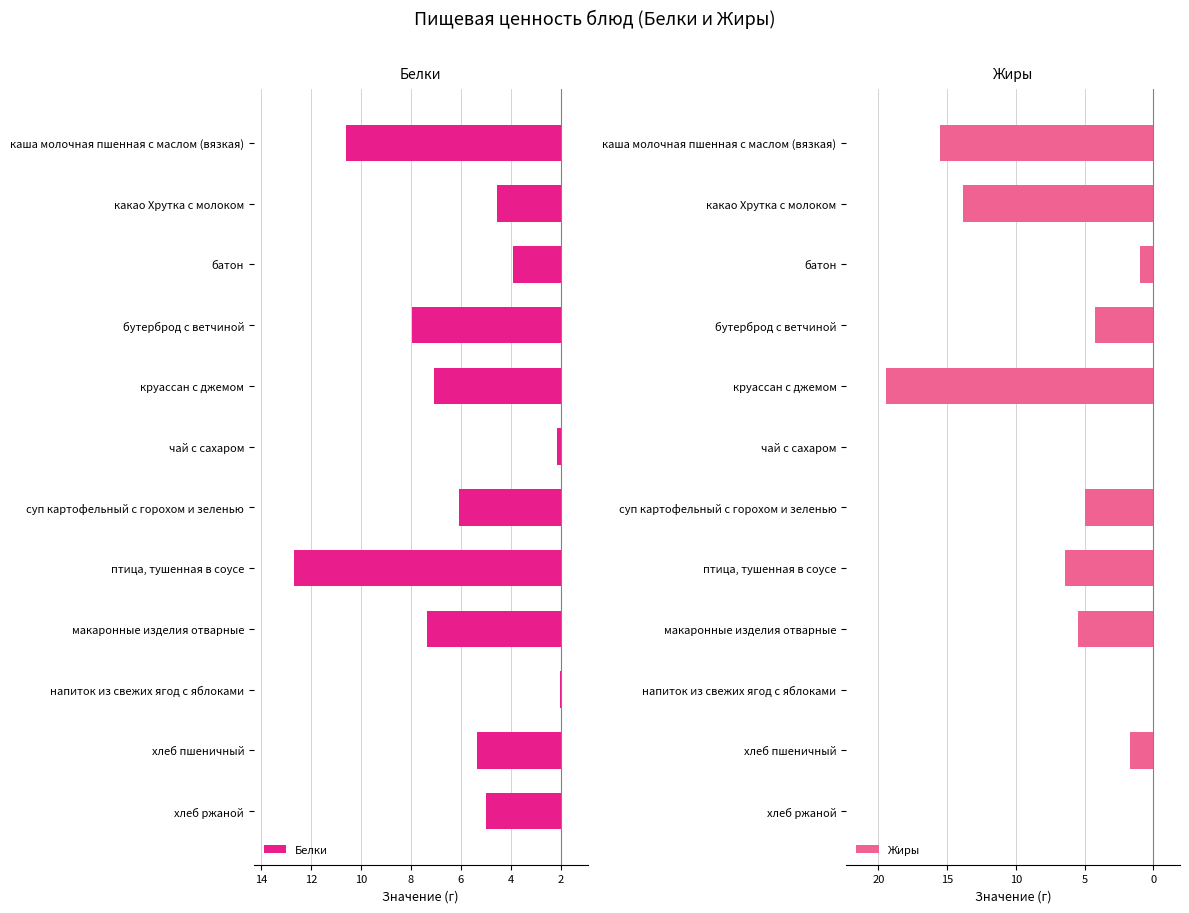

How many bars are there in total?

24